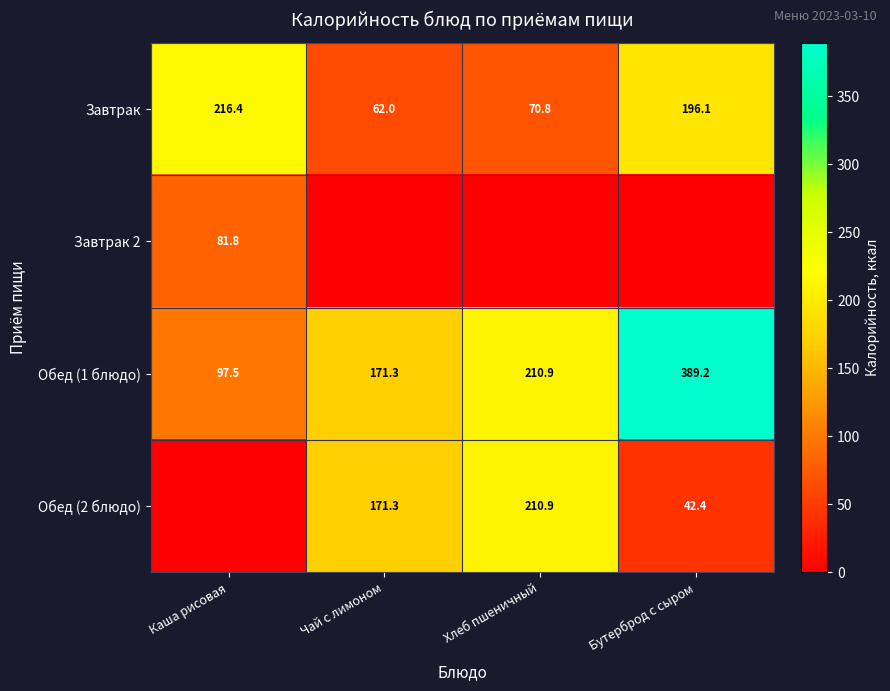

List the labels in order of Завтрак value, smallest first.

Чай с лимоном, Хлеб пшеничный, Бутерброд с сыром, Каша рисовая